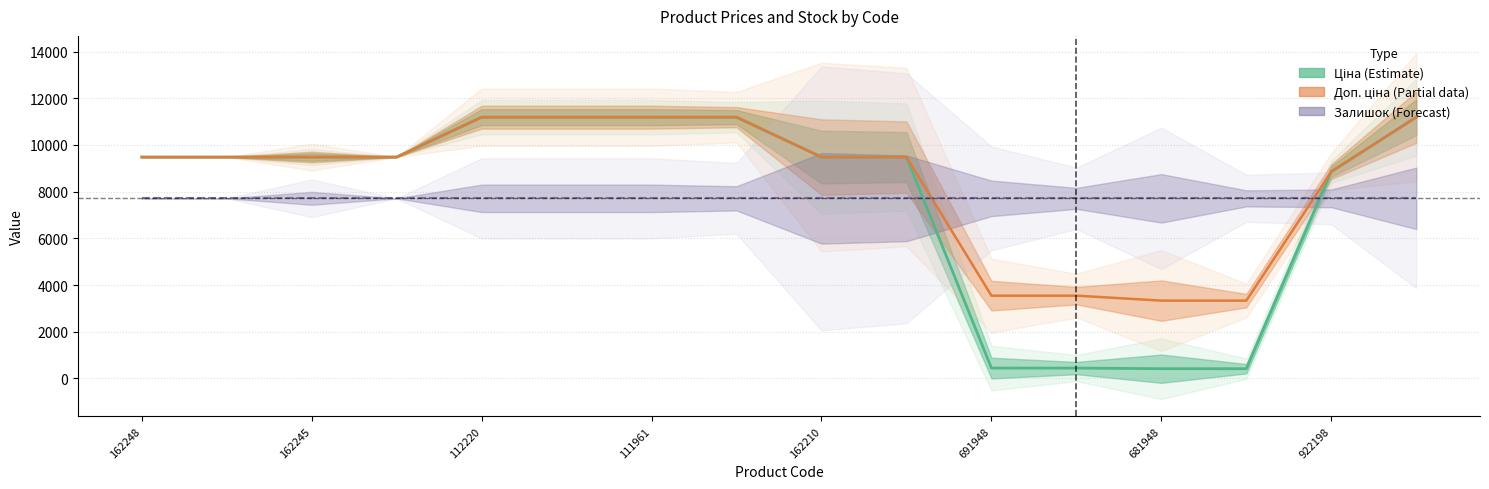

Is it true that Ціна (Estimate) equals 443.1 at 691948?

True